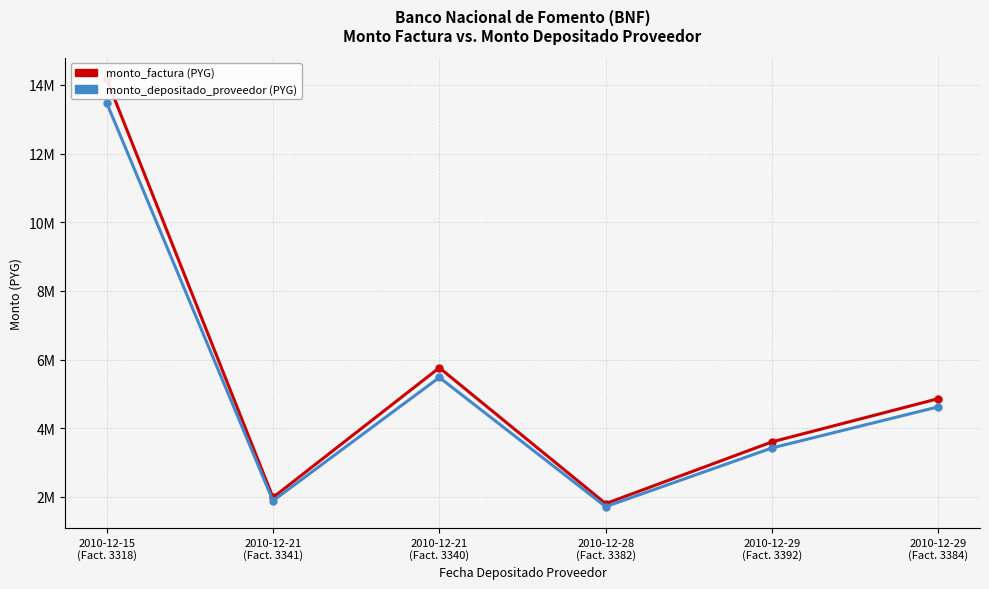

Which series has the largest range (max minus min)?

monto_factura